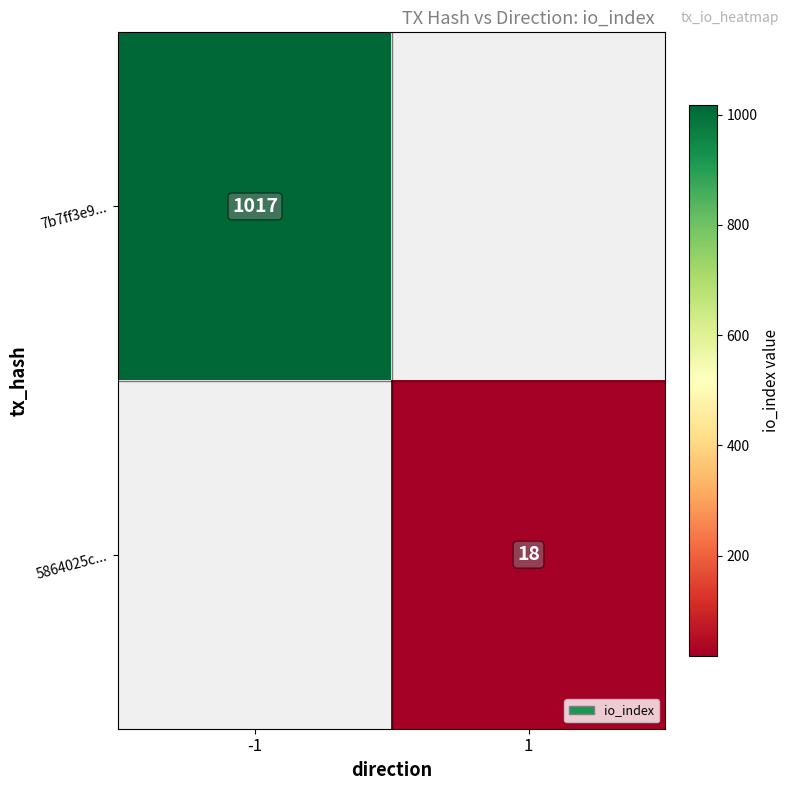

Is it true that 5864025c... equals 28 at 1?

False